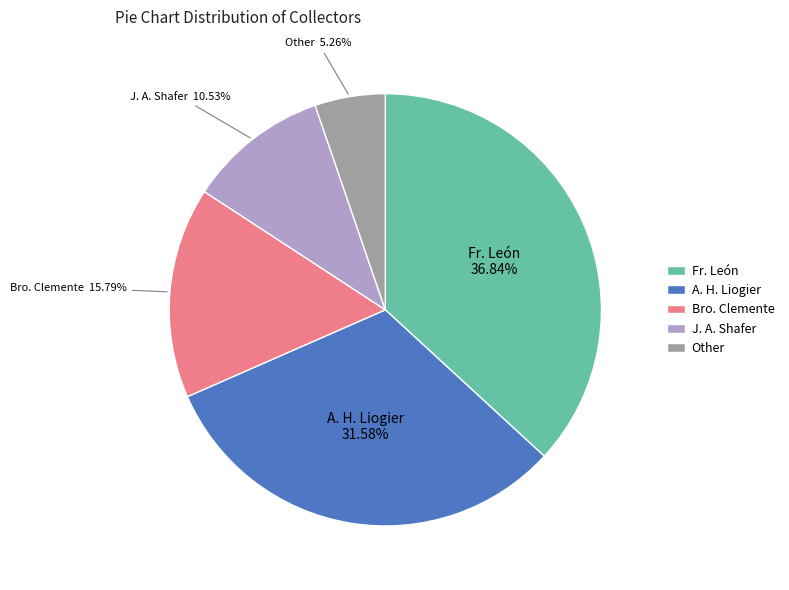

True or false: A. H. Liogier accounts for 45% of the total.

False